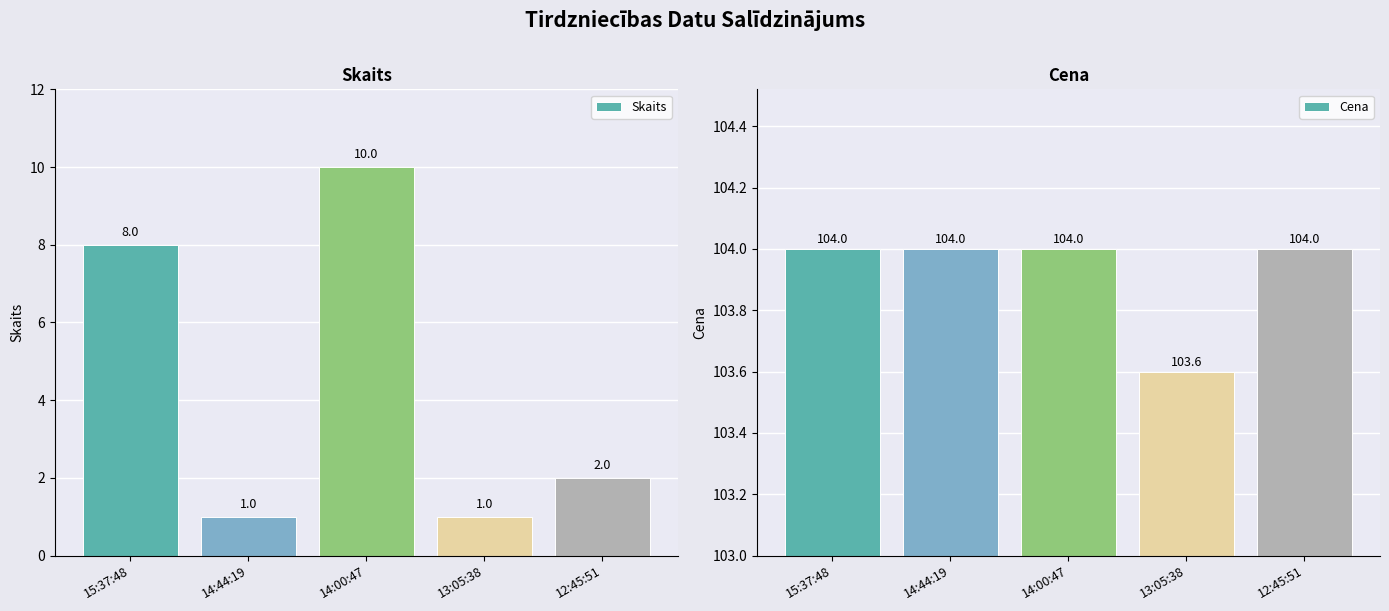

At which category is the sum across all series the highest?

14:00:47